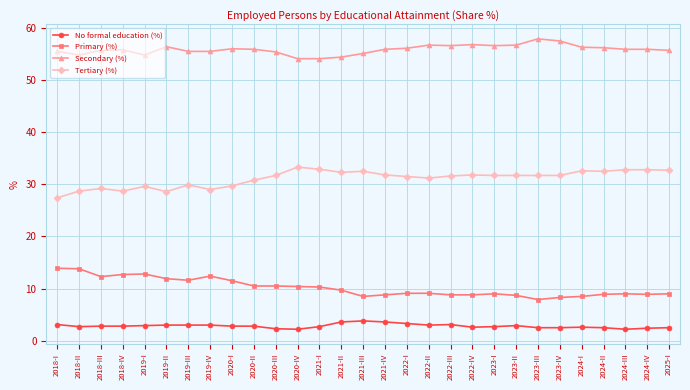

What is the difference between the highest and lowest values at 2022-IV?

54.2